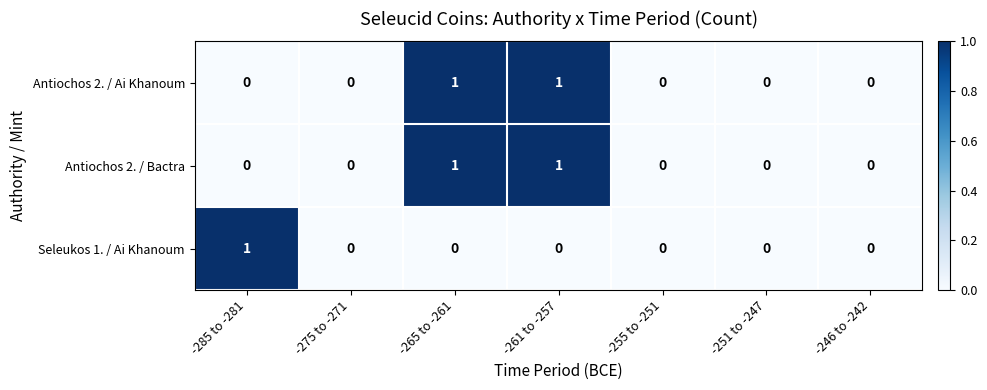

How many Seleukos 1. / Ai Khanoum values are between 0 and 1?

7